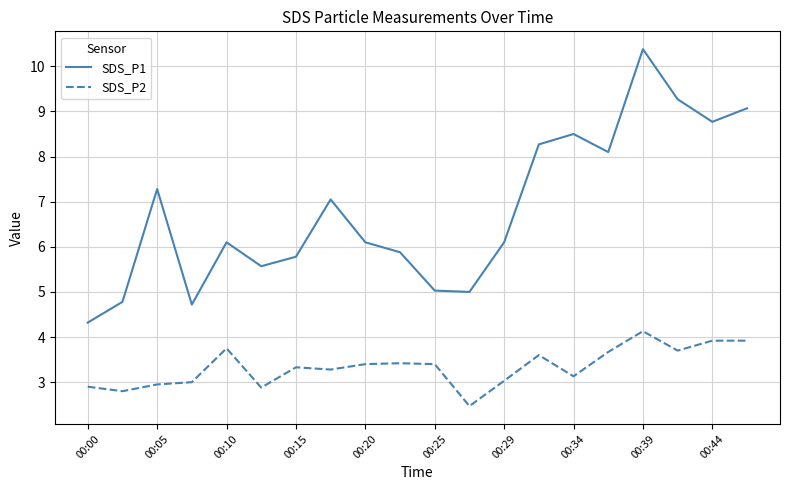

What is the maximum value for SDS_P1?

10.4